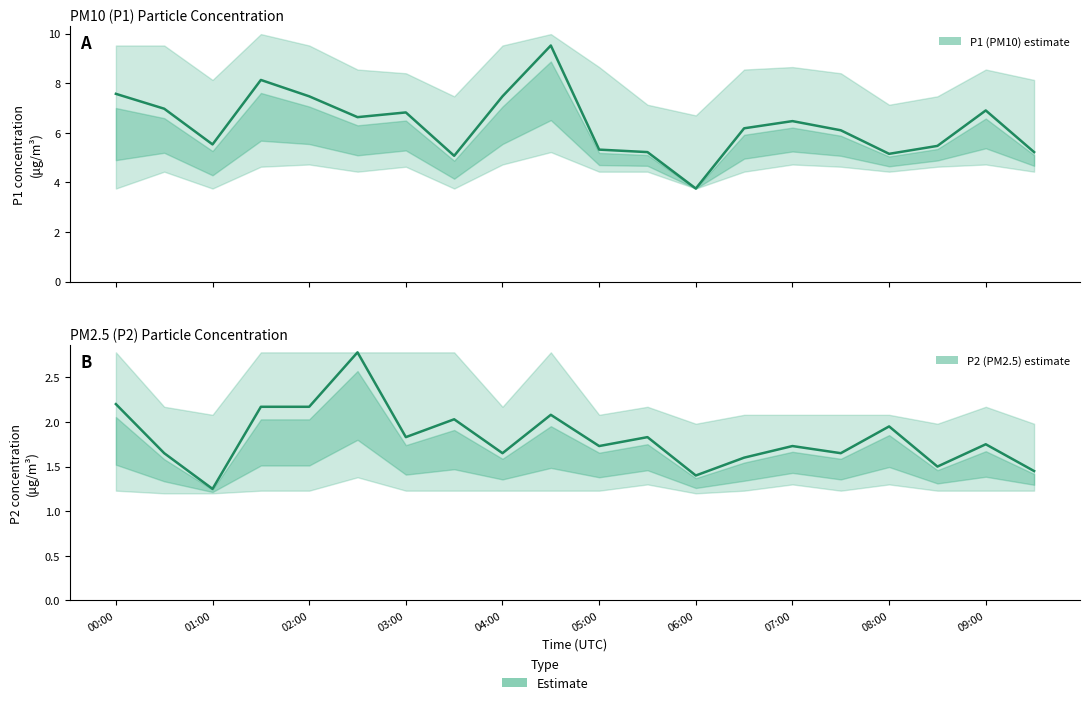

Reading left to right, list all the values displayed in this chart.

P1 (PM10): 7.6	7.0	5.5	8.1	7.5	6.6	6.8	5.1	7.5	9.5	5.3	5.2	3.8	6.2	6.5	6.1	5.2	5.5	6.9	5.2
P2 (PM2.5): 2.2	1.6	1.2	2.2	2.2	2.8	1.8	2.0	1.6	2.1	1.7	1.8	1.4	1.6	1.7	1.6	1.9	1.5	1.8	1.4